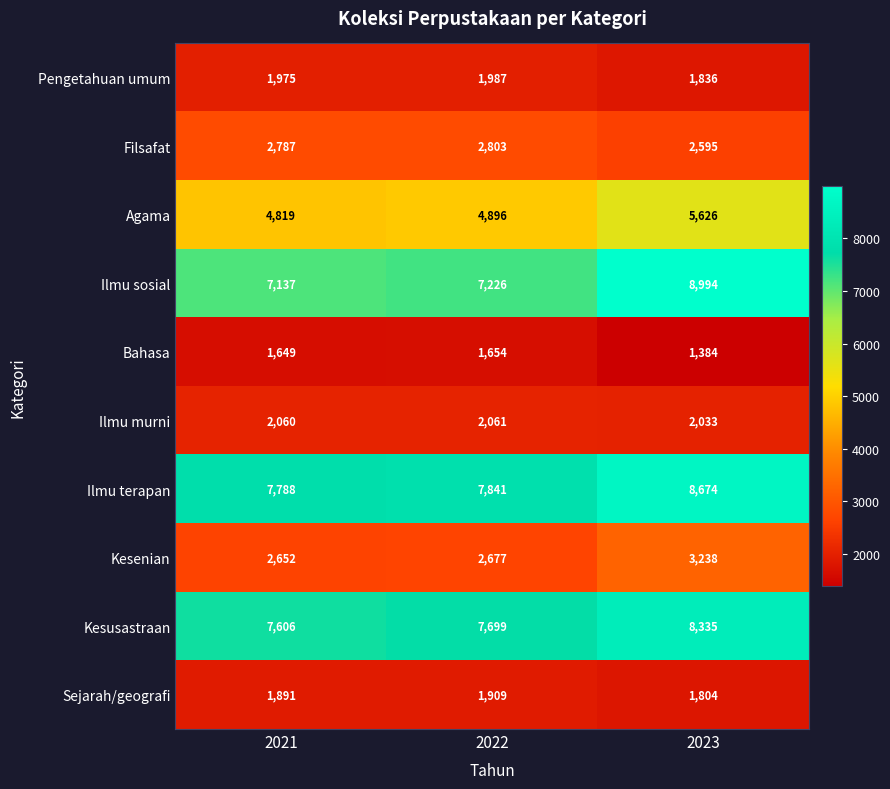

How many Sejarah/geografi values are between 1804 and 1909?

3